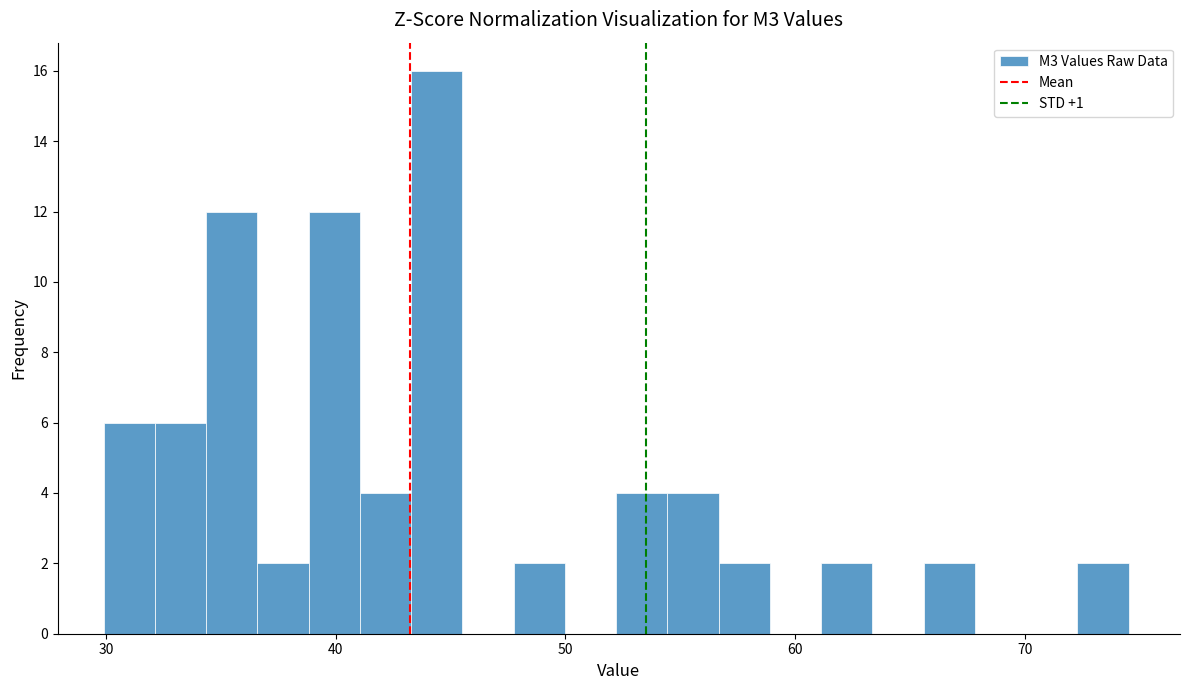

Read against the x-axis, roughly where is the centre of the tallest bar?

44